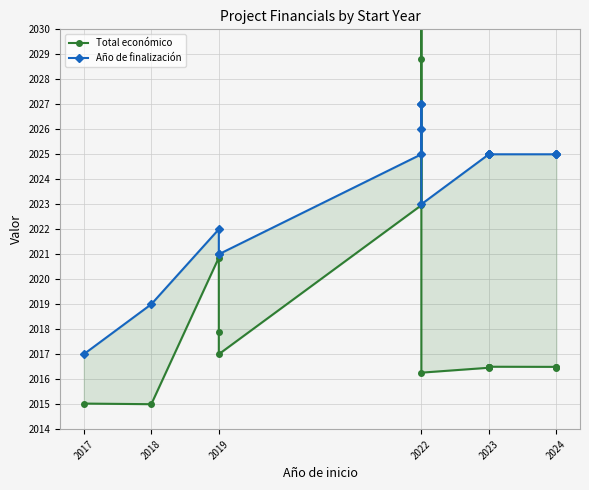

What is the sum of all Total económico values?

36349.1